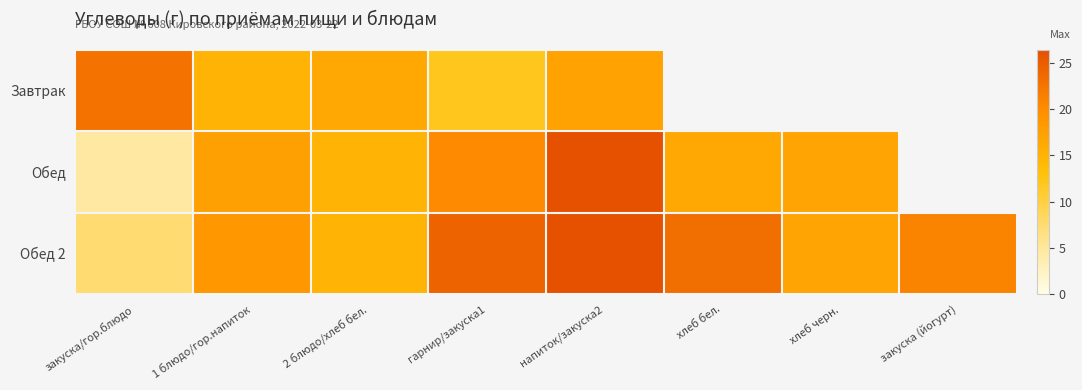

Is it true that Обед 2 equals 7.5 at закуска/гор.блюдо?

True